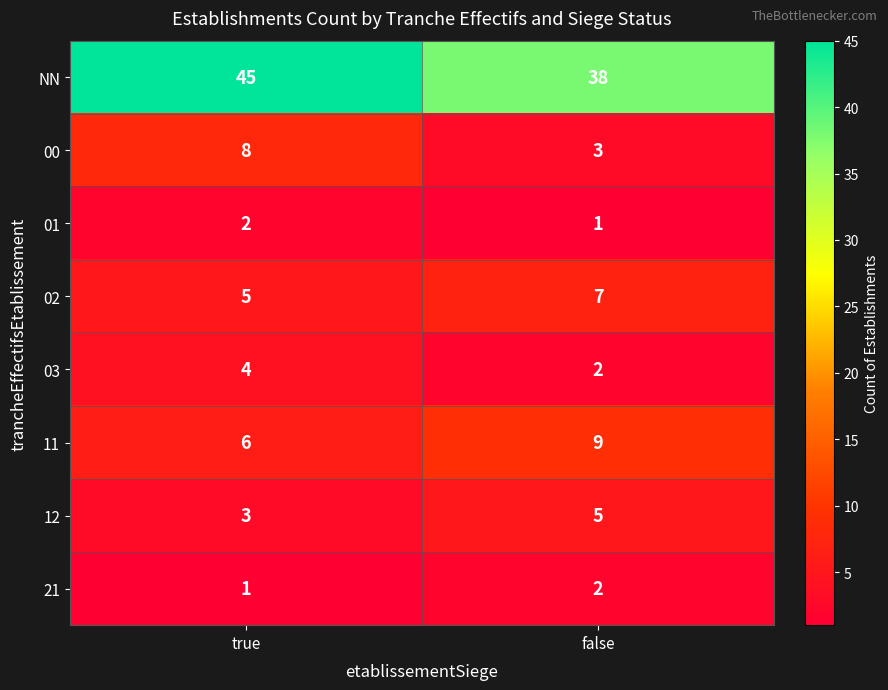

What is the sum of the 03 values at true and false?

6